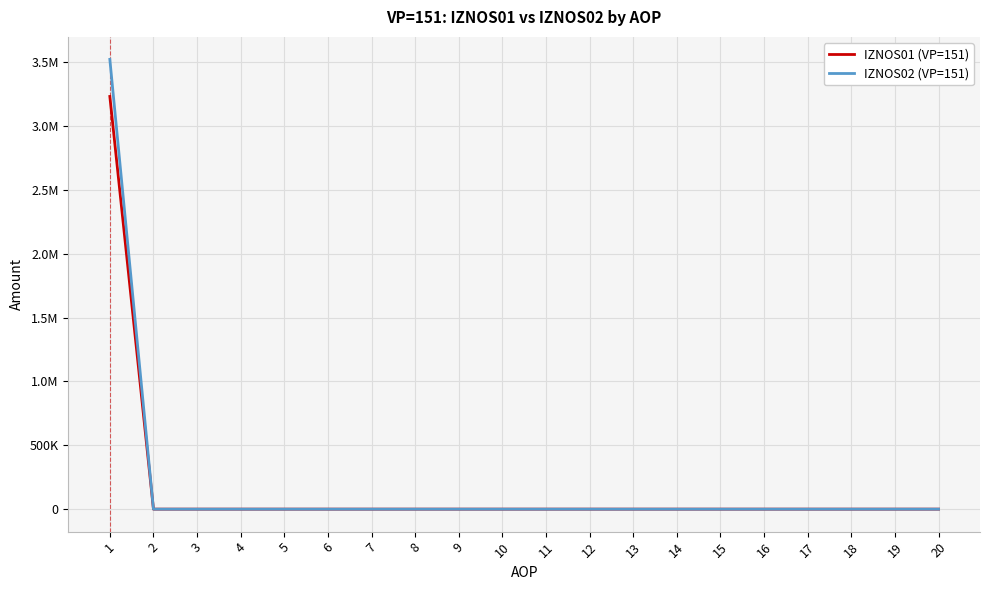

Does the chart have visible grid lines?

Yes